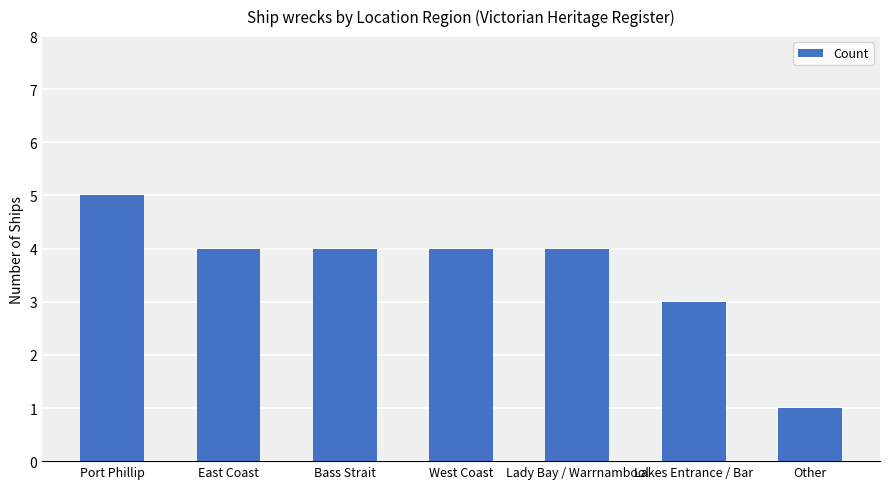

Where does the data first go above 4?

Port Phillip